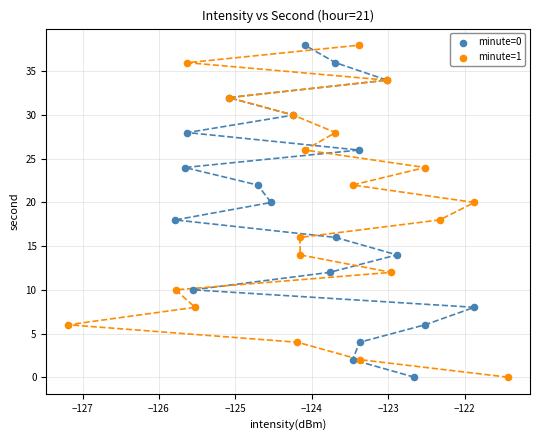

What are all the series names shown in the legend?

minute=0, minute=1